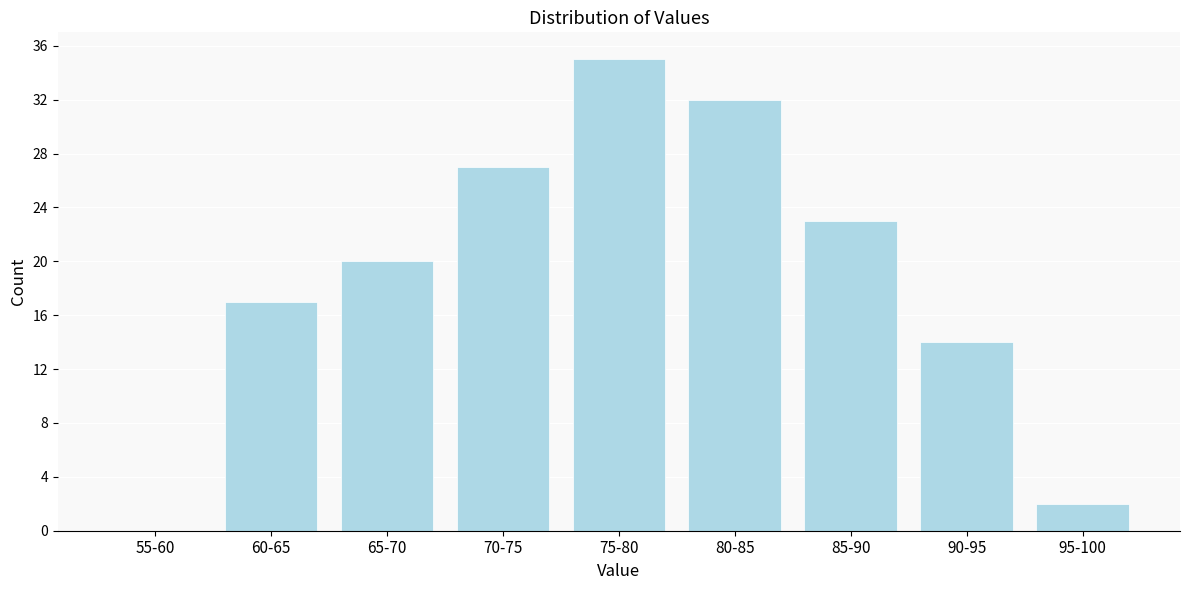

Reading left to right, transcribe all the data shown in this chart.

55-60=0	60-65=17	65-70=20	70-75=27	75-80=35	80-85=32	85-90=23	90-95=14	95-100=2